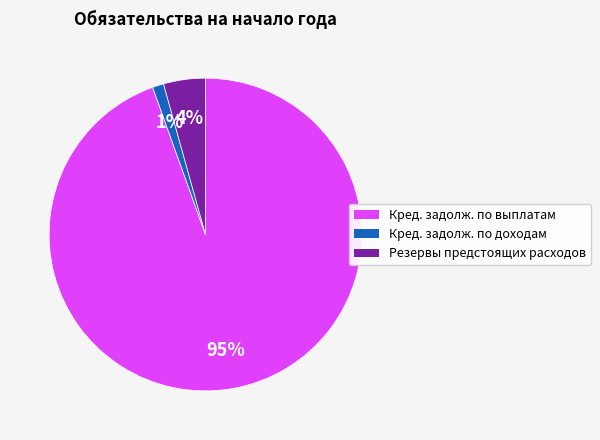

Is there any slice that represents more than half of the pie?

Yes